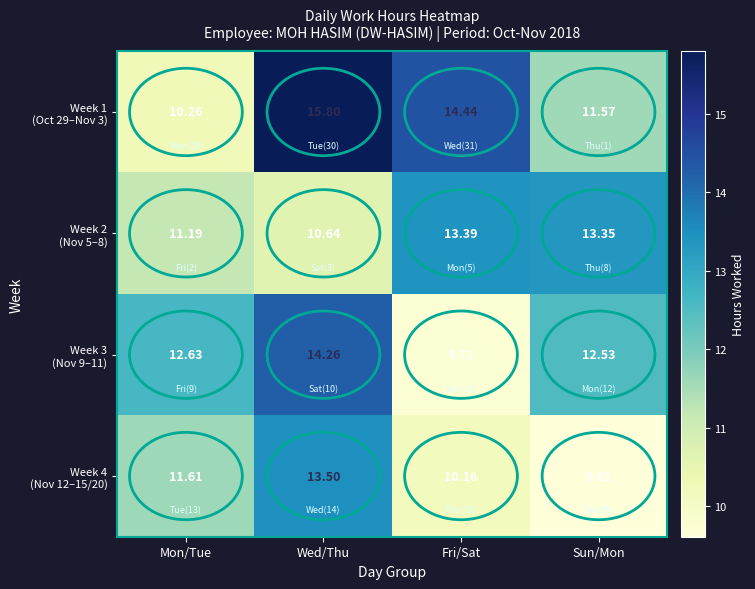

Which label corresponds to the largest value in the chart?

Wed/Thu